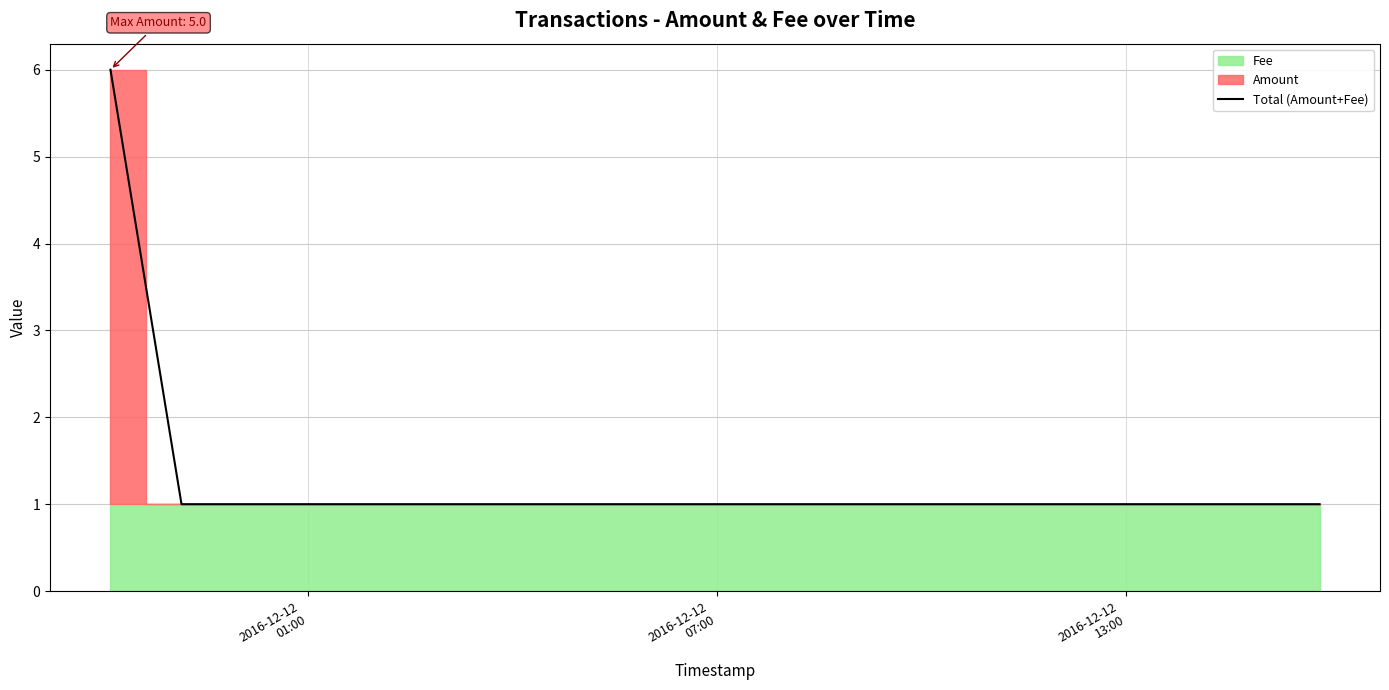

Rank the categories by value from lowest to highest.

2016-12-12
07:00, 2016-12-12
13:00, 2016-12-12
01:00